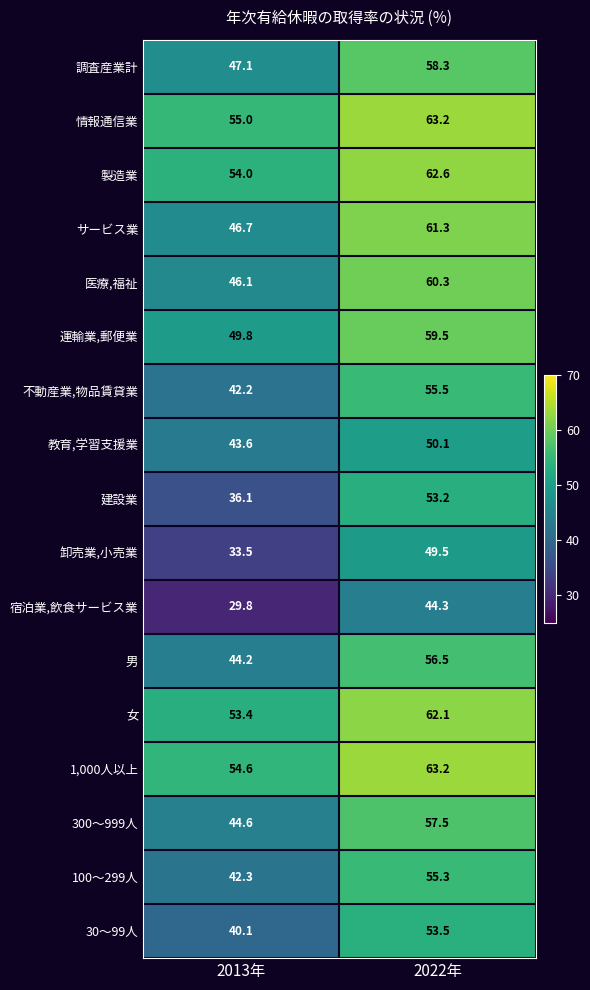

What is the total value across all series at 2022年?

965.9